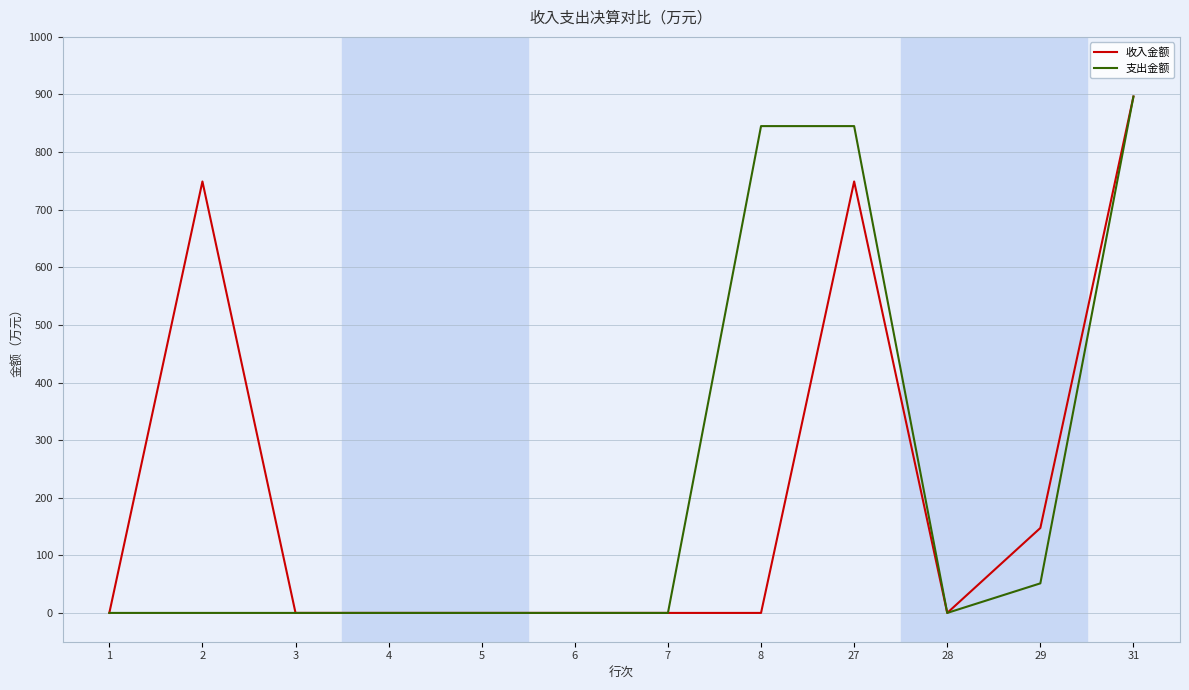

What is the spread (max minus min) of values at 8?

845.1